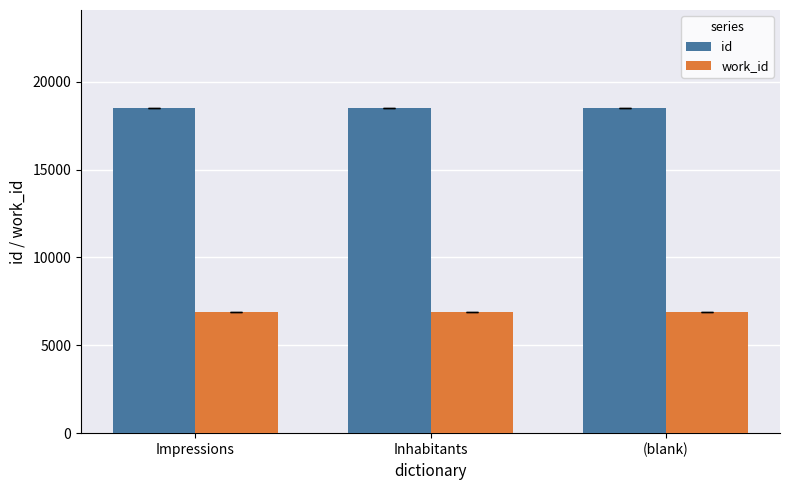

What is the greatest value displayed?

18520.0